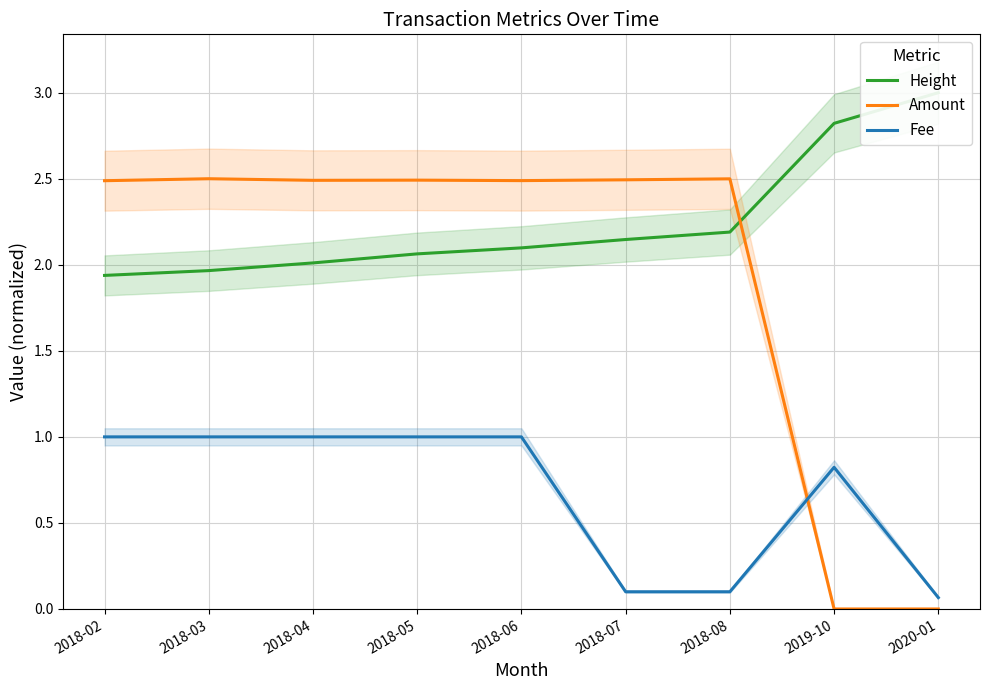

What is the value of the Fee point at the 2nd from the left?

1.0